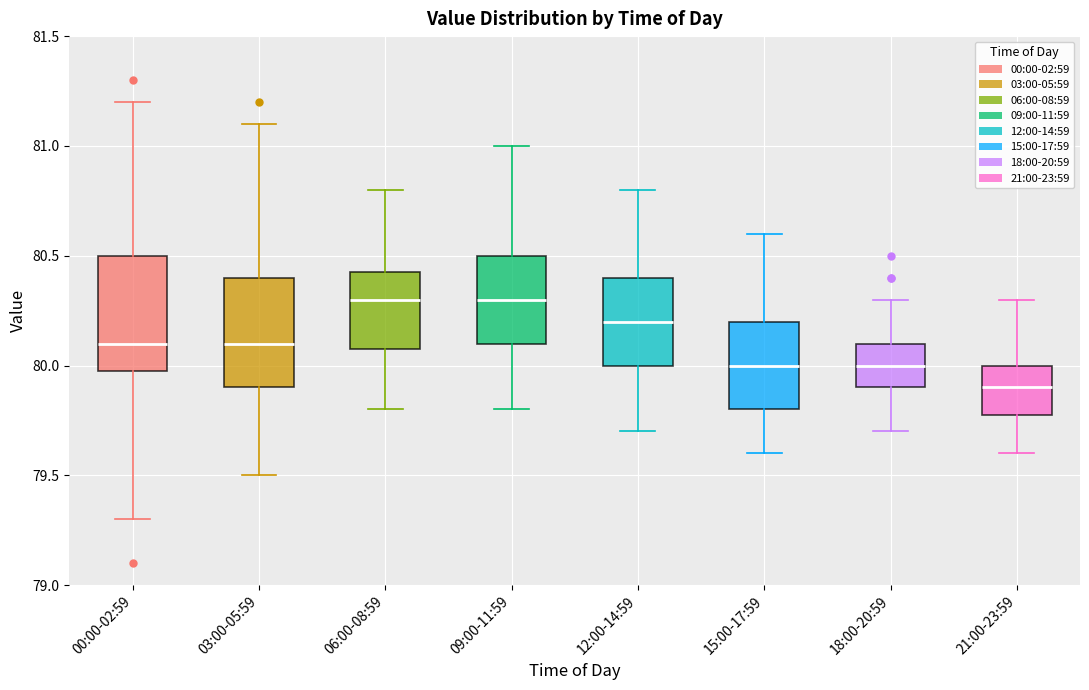

Reading left to right, transcribe this box plot: for each box, give where its median line is, the range the box spans, and where its two whiskers end, as read against the y-axis. The values are not printed on the chart, so give them approximately, as read against the axis.

00:00-02:59: median 80.10, box 80.00 to 80.50, whiskers 79.30 to 81.20
03:00-05:59: median 80.10, box 79.90 to 80.40, whiskers 79.50 to 81.10
06:00-08:59: median 80.30, box 80.10 to 80.45, whiskers 79.80 to 80.80
09:00-11:59: median 80.30, box 80.10 to 80.50, whiskers 79.80 to 81.00
12:00-14:59: median 80.20, box 80.00 to 80.40, whiskers 79.70 to 80.80
15:00-17:59: median 80.00, box 79.80 to 80.20, whiskers 79.60 to 80.60
18:00-20:59: median 80.00, box 79.90 to 80.10, whiskers 79.70 to 80.30
21:00-23:59: median 79.90, box 79.80 to 80.00, whiskers 79.60 to 80.30